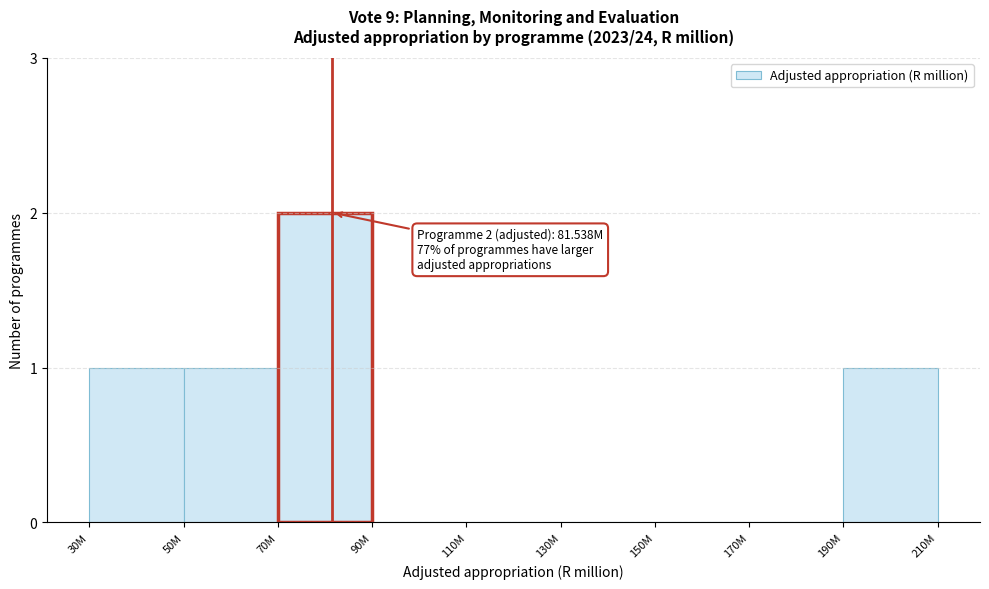

Reading left to right, extract all data points from this chart.

30M=1	50M=1	70M=2	90M=0	110M=0	130M=0	150M=0	170M=0	190M=1